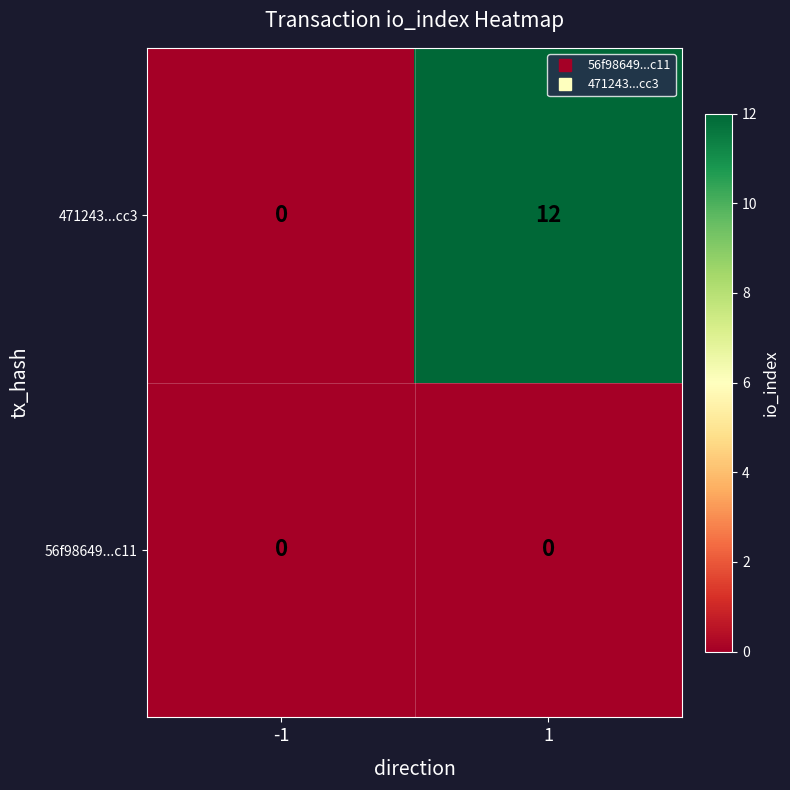

What is the difference between the maximum and minimum values in the 471243...cc3 series?

12